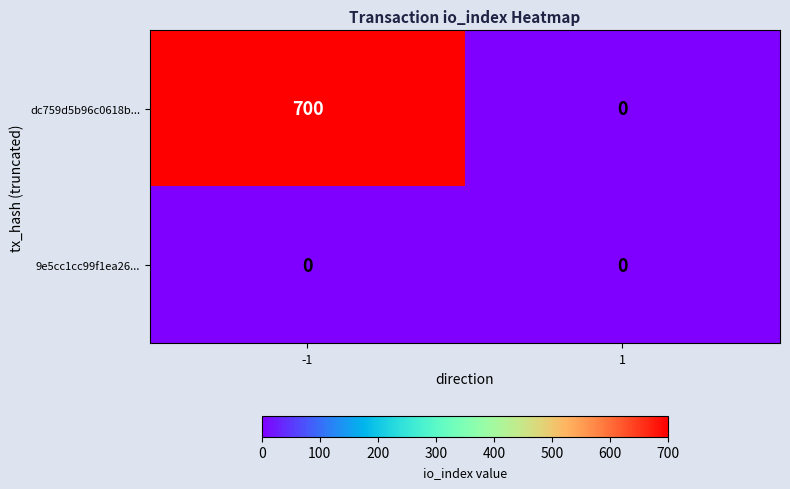

What is the spread (max minus min) of values at -1?

700